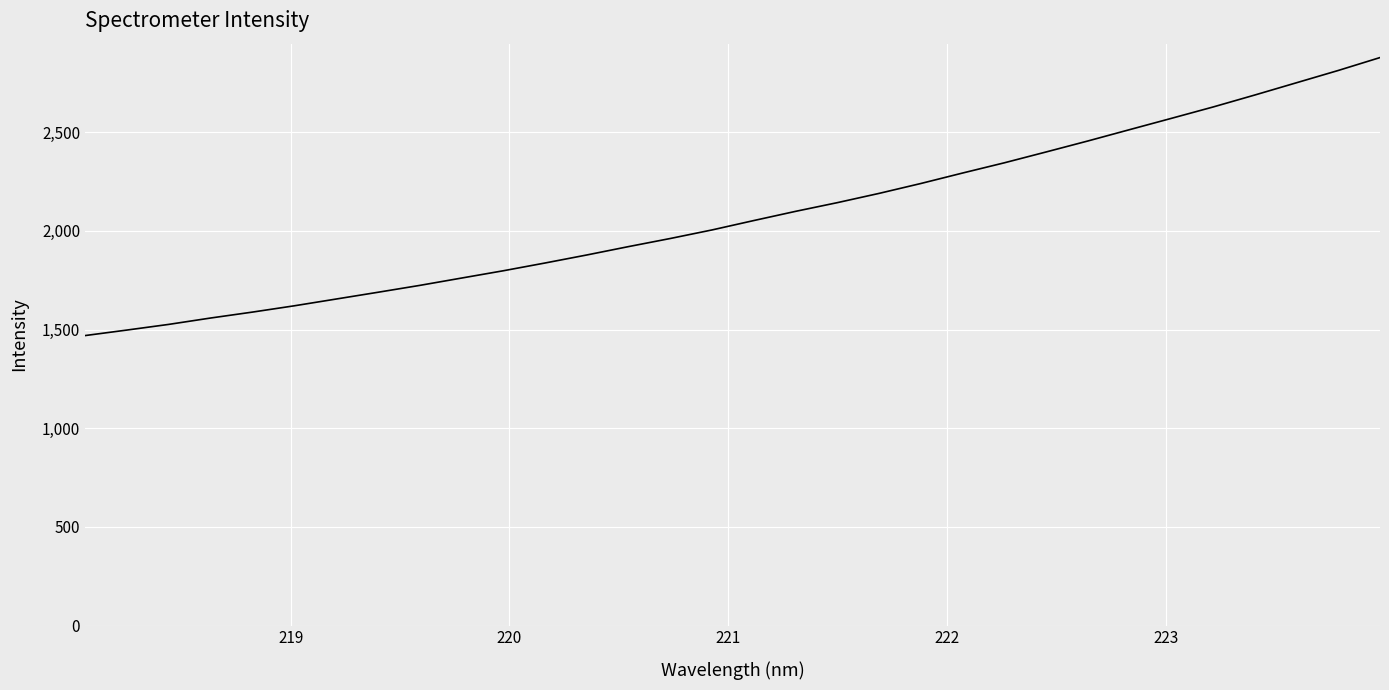

What is the minimum value shown in the chart?

1469.2